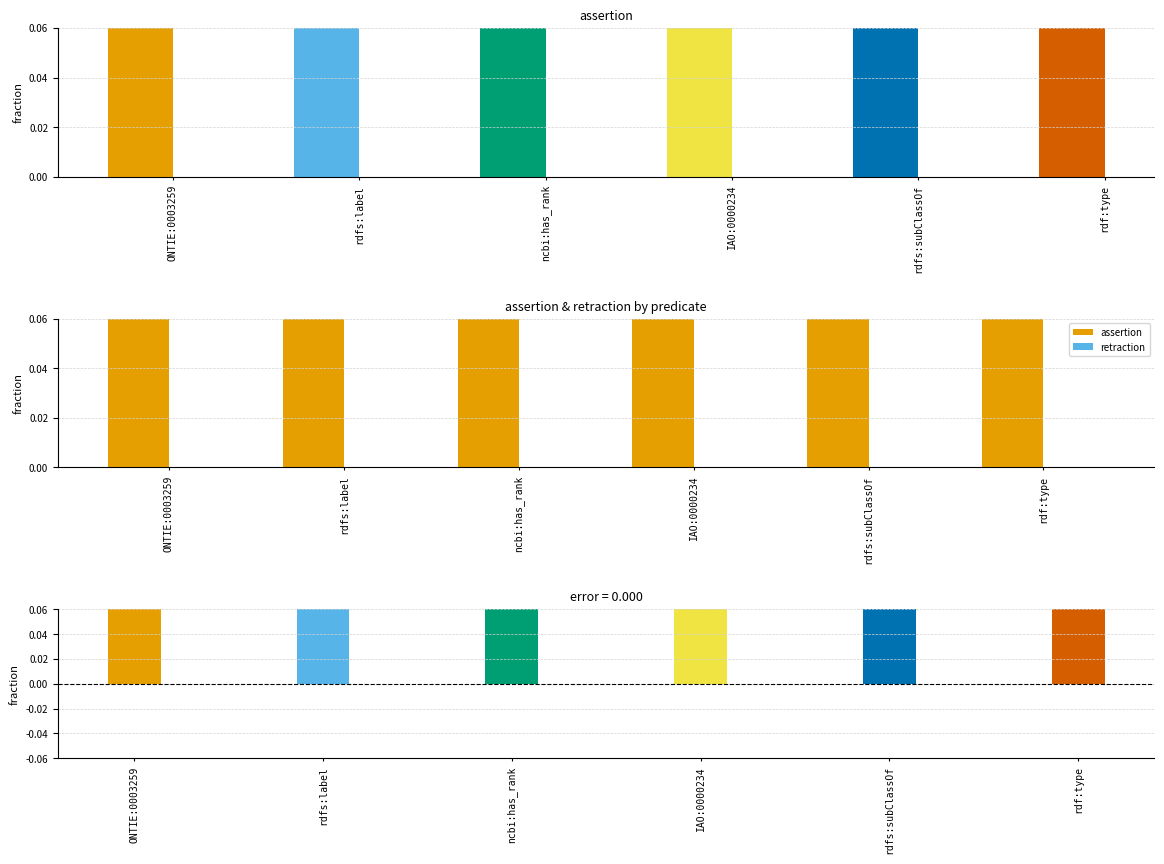

How many groups of bars are there?

6